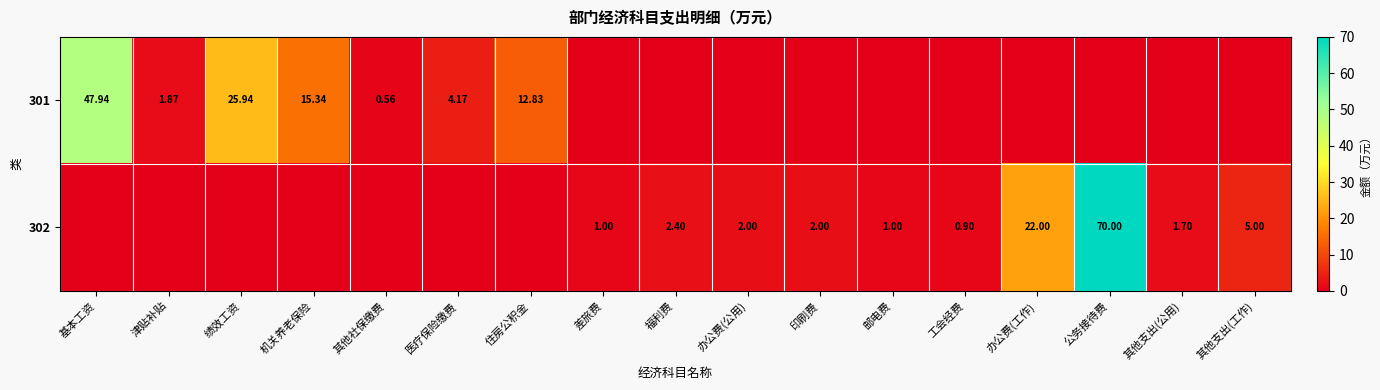

Is it true that 302 equals 7.2 at 其他支出(工作)?

False